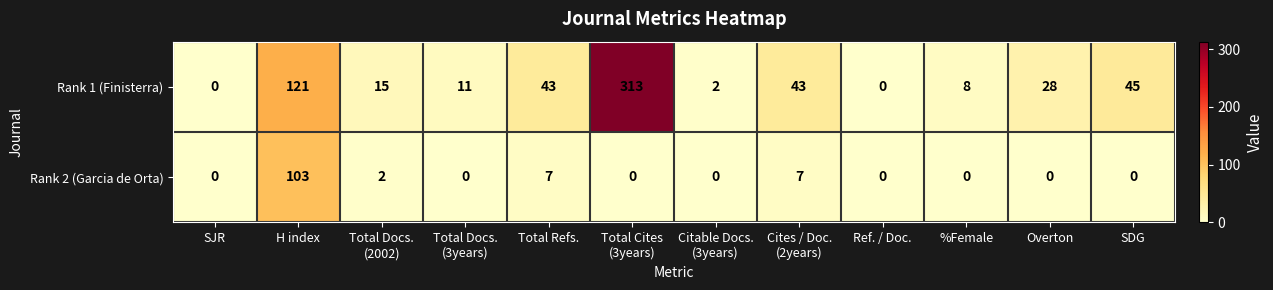

Reading right to left, transcribe all the data shown in this chart.

Rank 1 (Finisterra): 45	28	8	0	43	2	313	43	11	15	121	0
Rank 2 (Garcia de Orta): 0	0	0	0	7	0	0	7	0	2	103	0